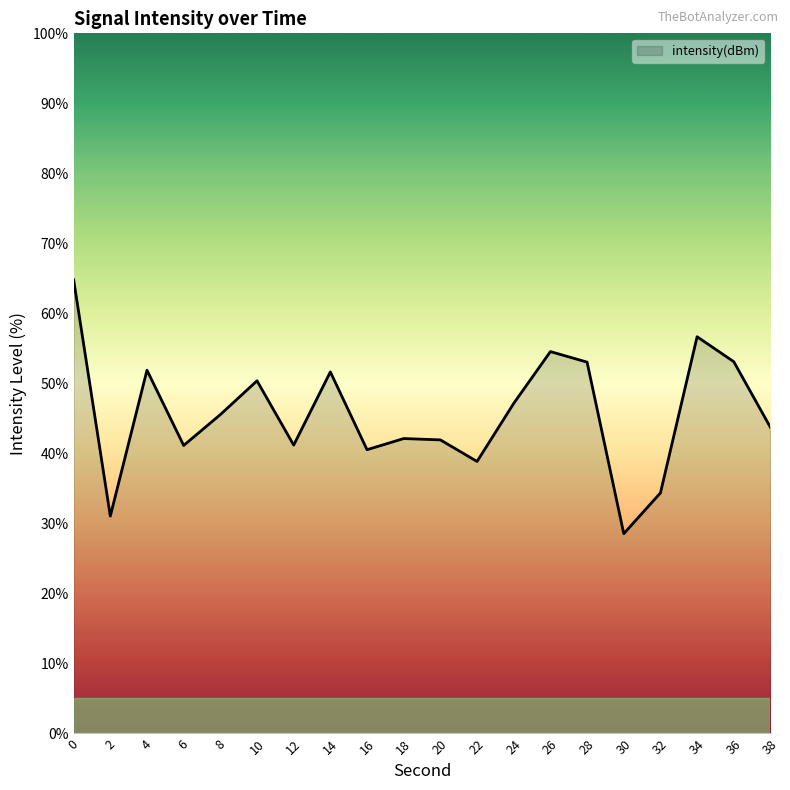

What is the change in value from 8 to 32?

-11.2